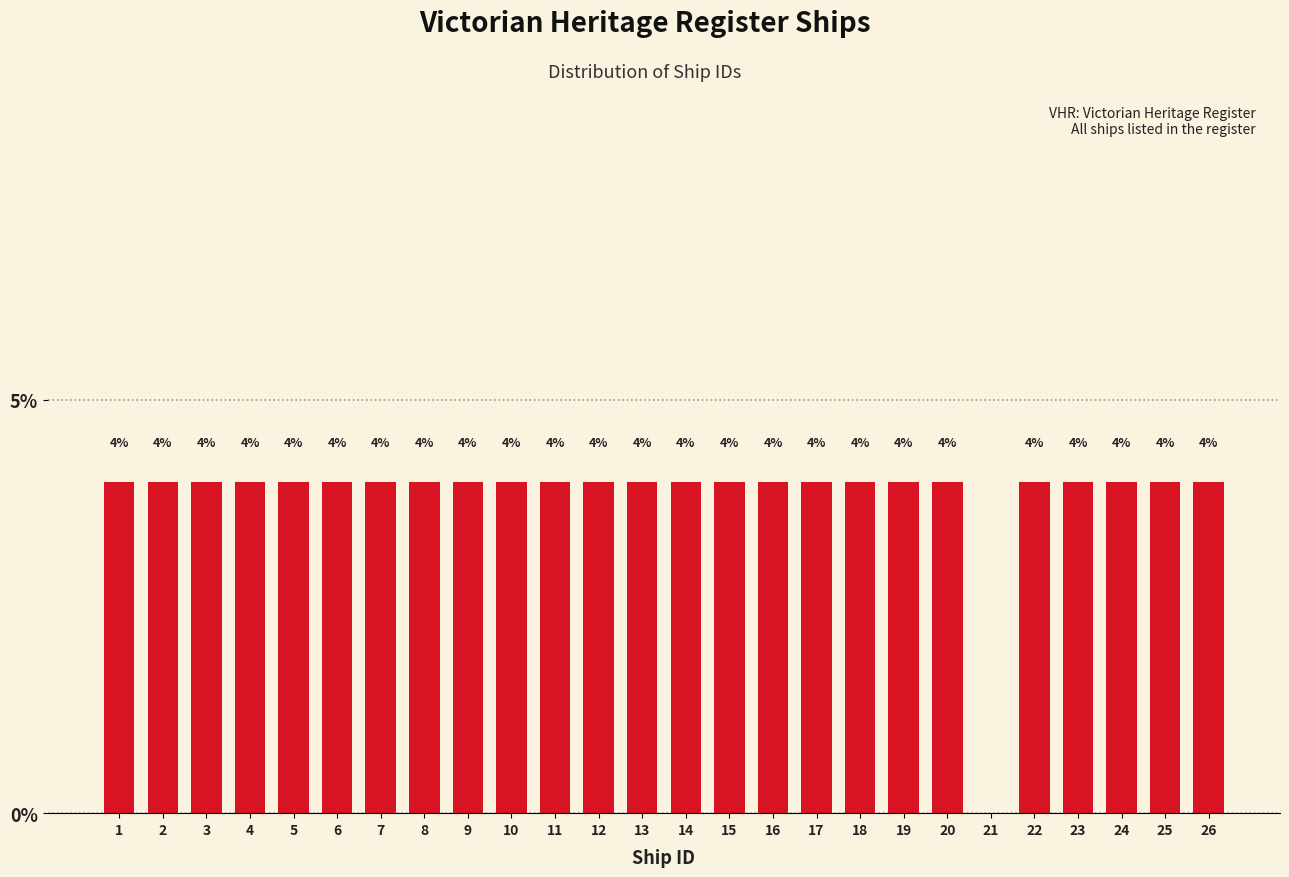

Reading left to right, list all the values displayed in this chart.

1=4	2=4	3=4	4=4	5=4	6=4	7=4	8=4	9=4	10=4	11=4	12=4	13=4	14=4	15=4	16=4	17=4	18=4	19=4	20=4	21=0	22=4	23=4	24=4	25=4	26=4